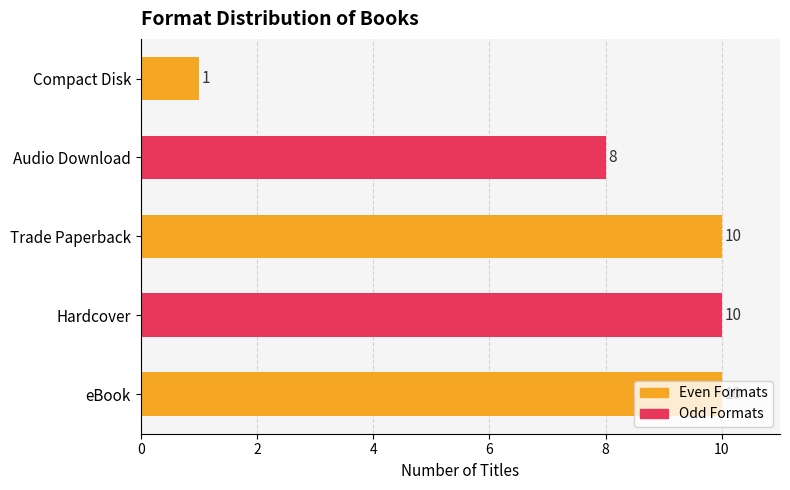

At which category does the chart reach its minimum across all series?

Compact Disk